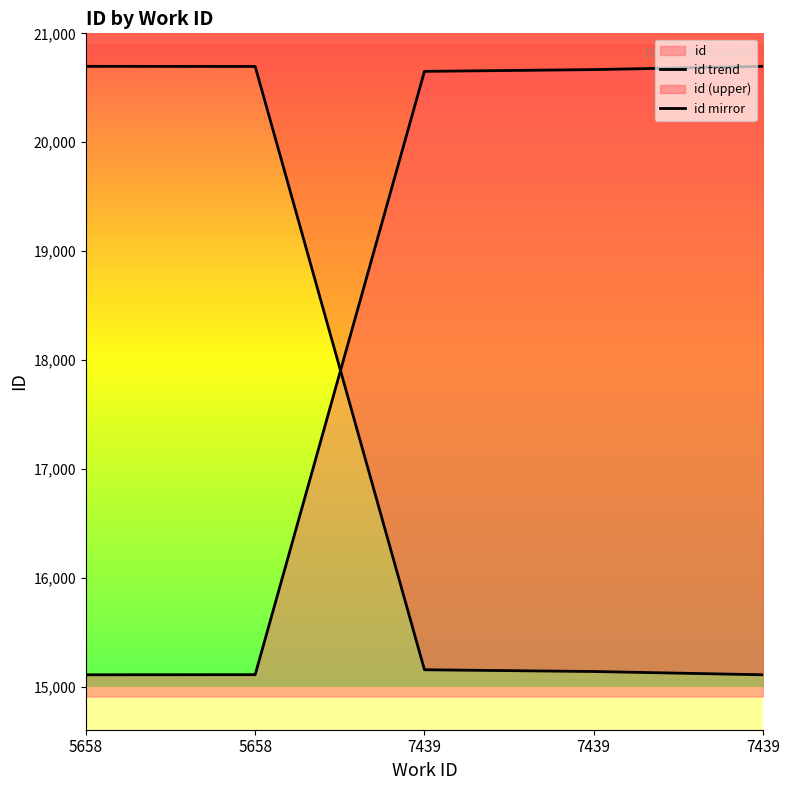

Which category has the lowest value across all series?

5658